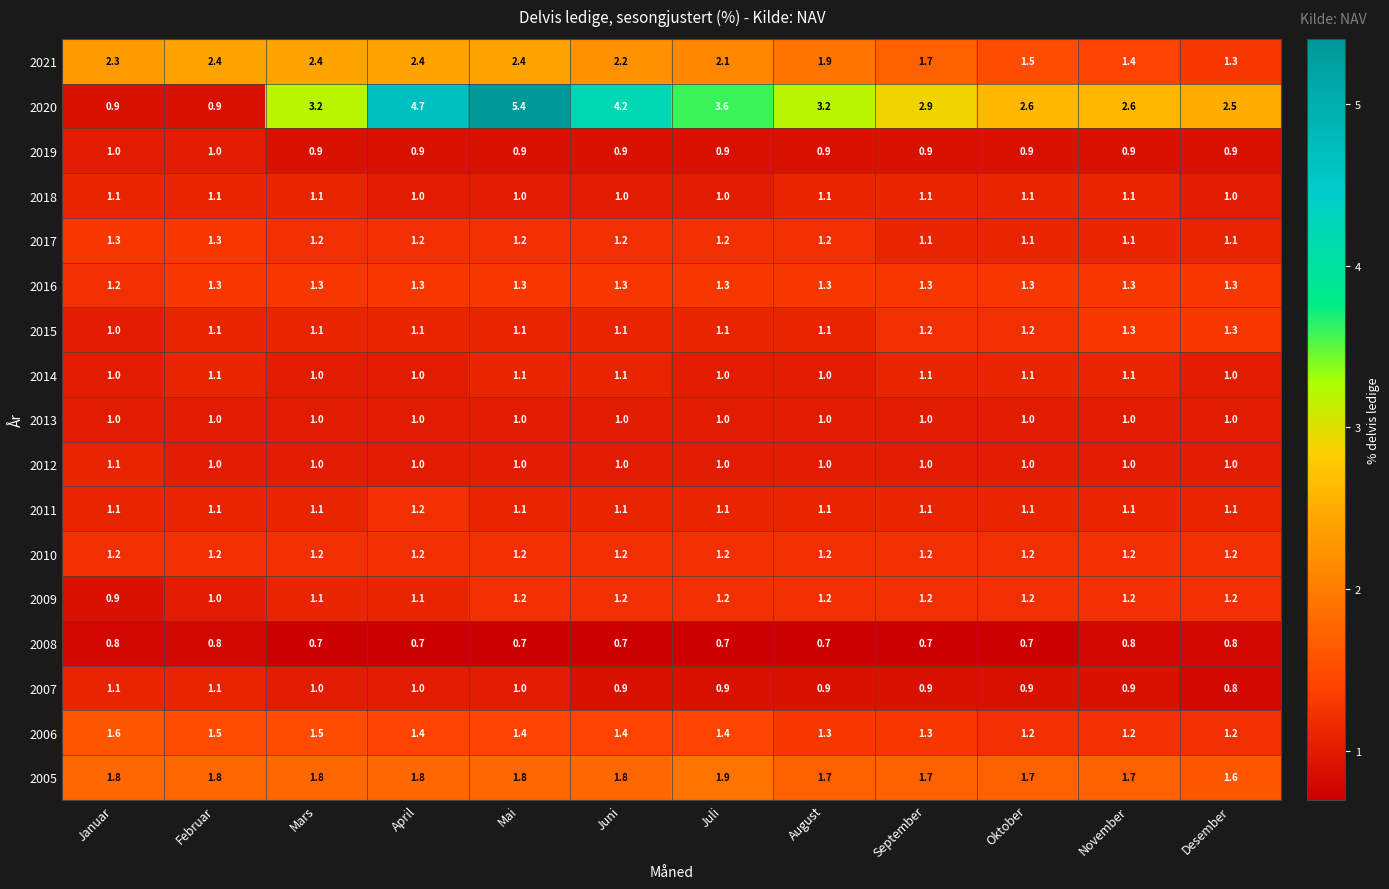

What is the total value across all series at April?

24.0